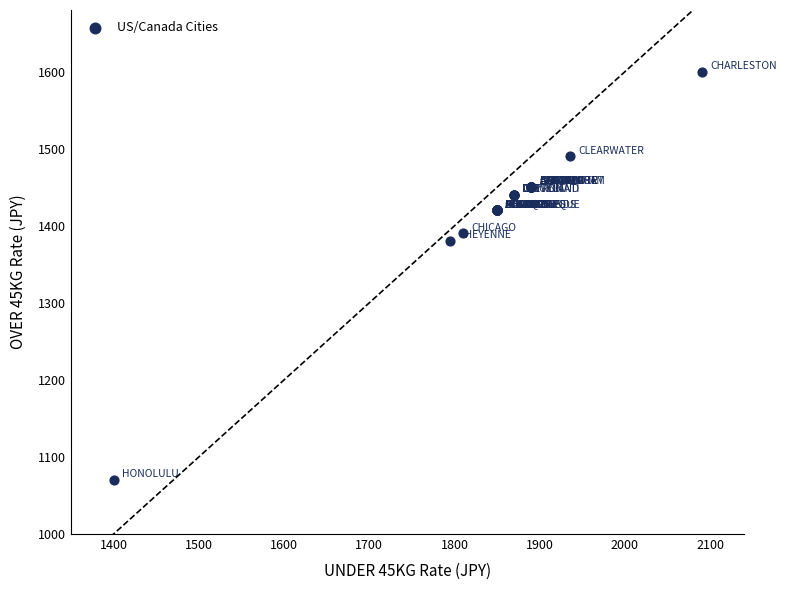

What Y value in the scatter plot is closest to 1335?

1380